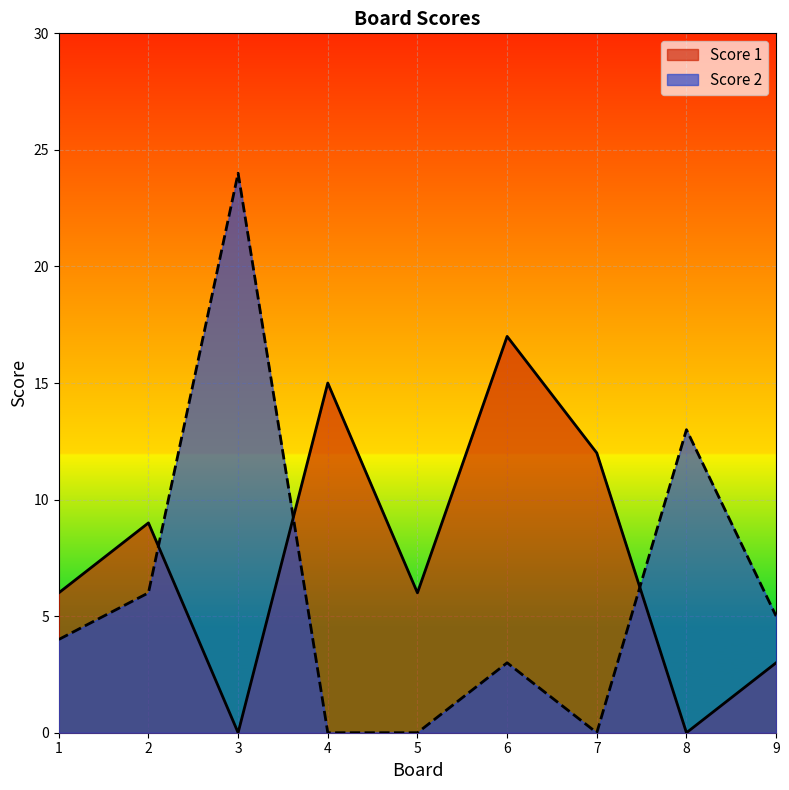

How many values in the Score 2 series exceed 4?

4